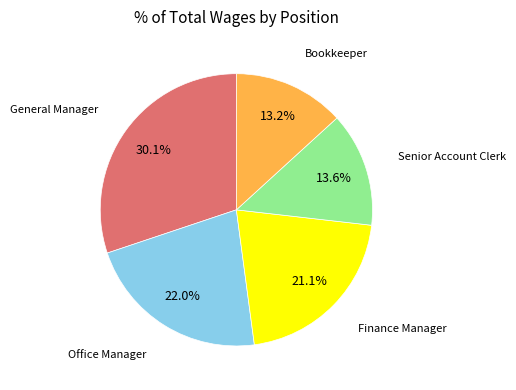

How many segments does this pie chart have?

5